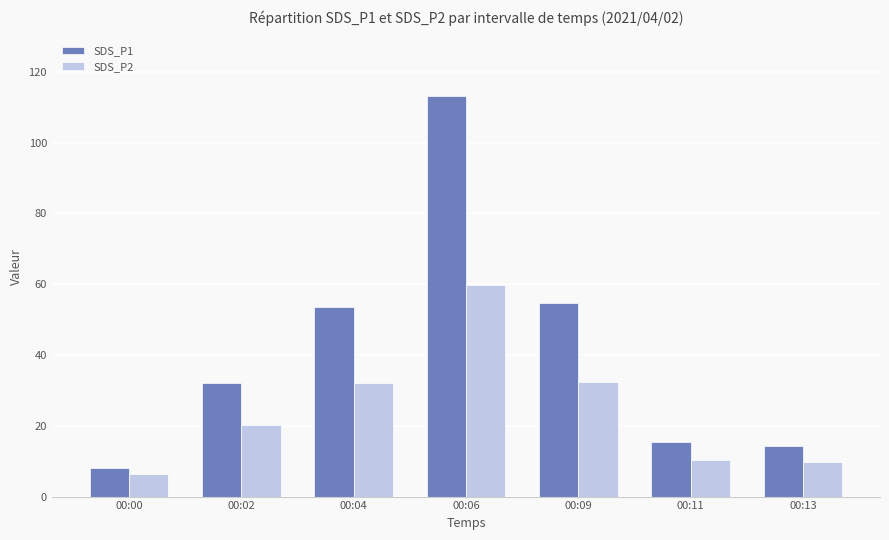

Which series has the largest range (max minus min)?

SDS_P1